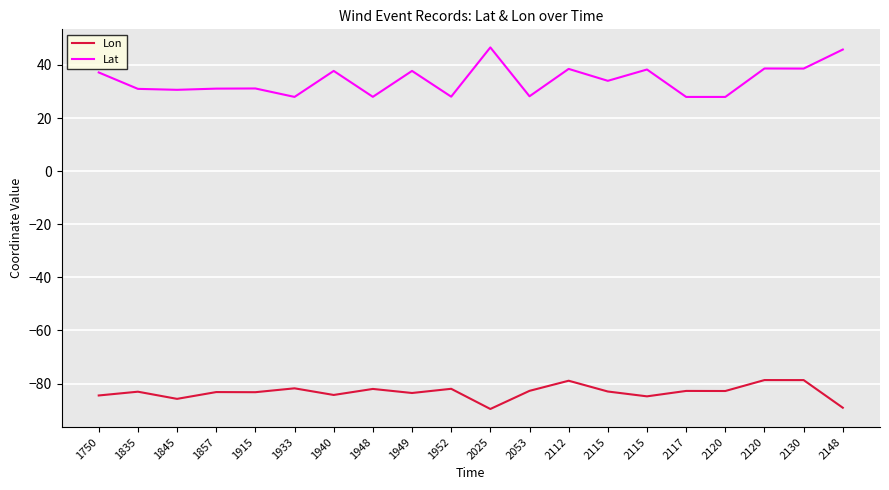

Which series has the largest total across all categories?

Lat